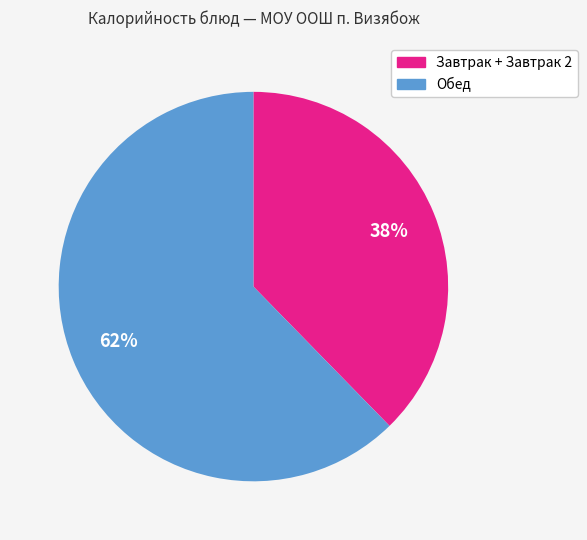

Is there a majority slice in this chart?

Yes